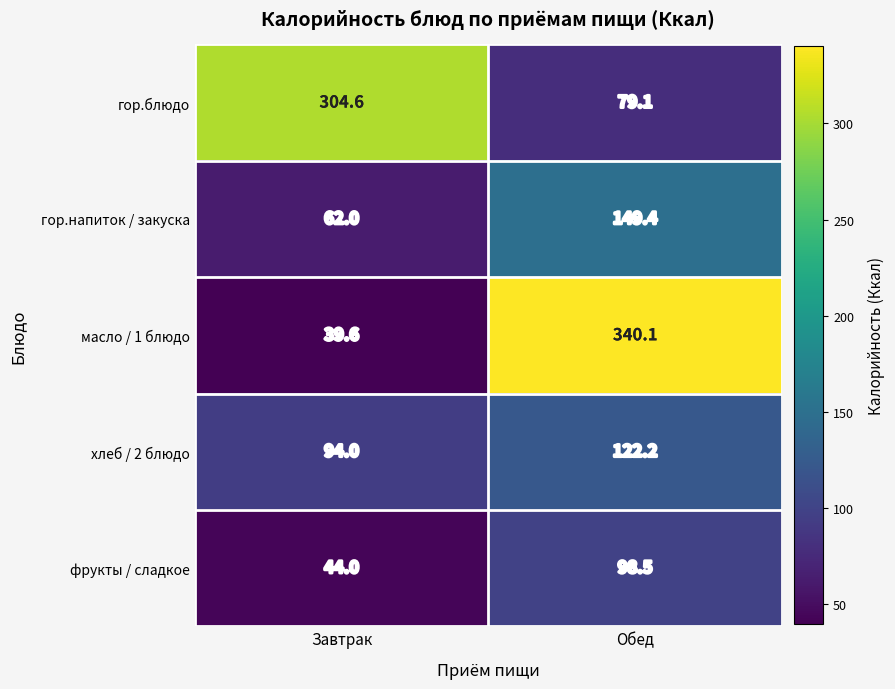

Is the value of гор.блюдо at Завтрак greater than the value of масло / 1 блюдо at Завтрак?

Yes